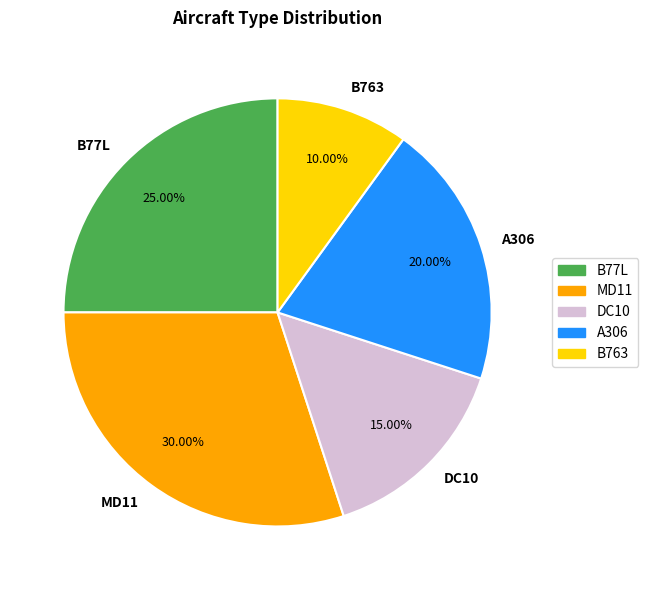

Which slice is the largest?

MD11